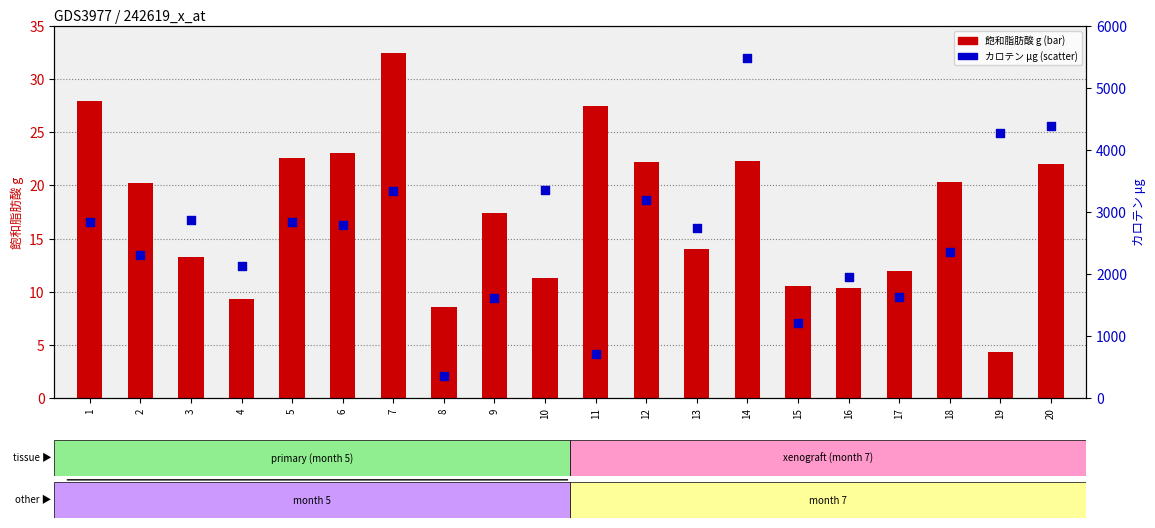

Which series reaches the minimum Y coordinate?

飽和脂肪酸
g